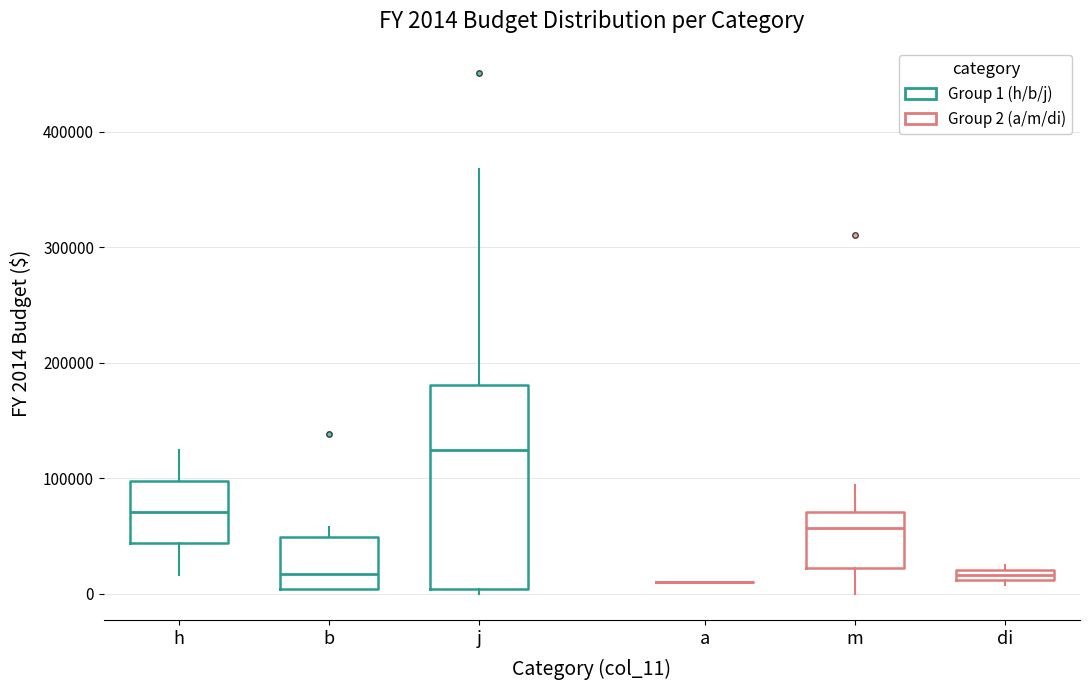

Which box is the tallest, from its lower edge to its upper edge?

j